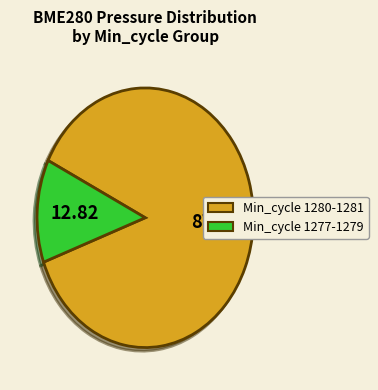

Is there a majority slice in this chart?

Yes